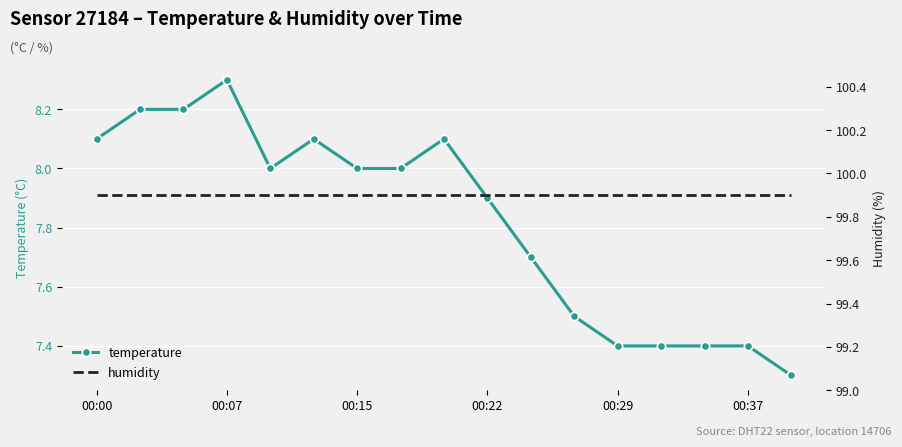

The temperature series shows 10.1 at 00:37. True or false?

False